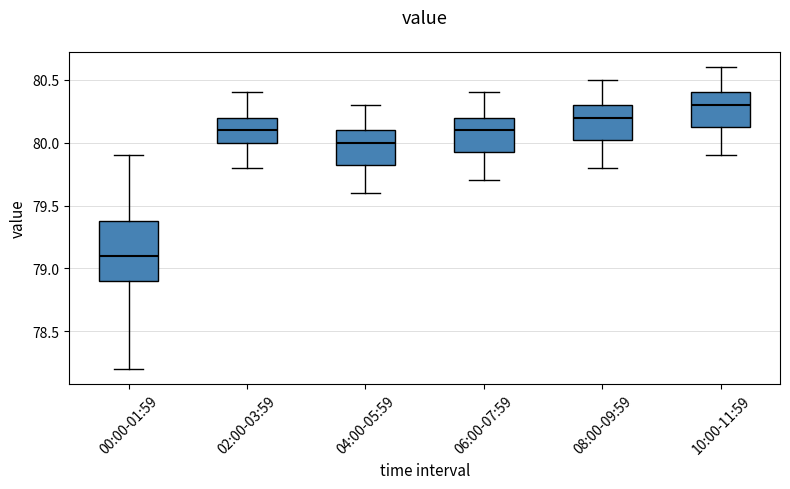

Comparing the boxes themselves (not the whiskers), which one is the tallest?

00:00-01:59